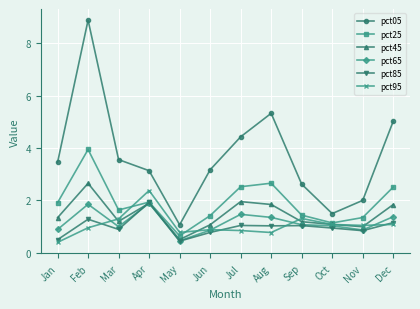

Between which two adjacent categories do pct65 and pct95 first intersect?

Feb and Mar